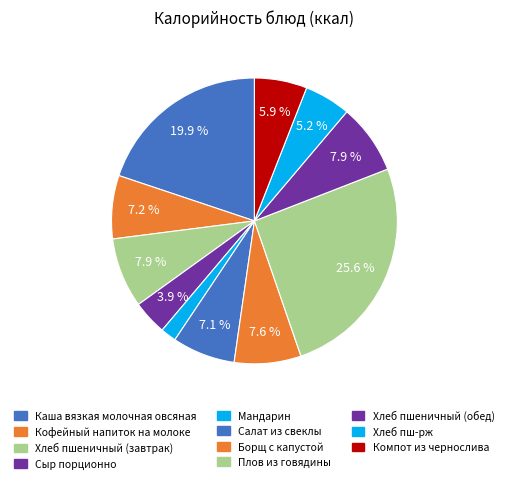

How many segments does this pie chart have?

11